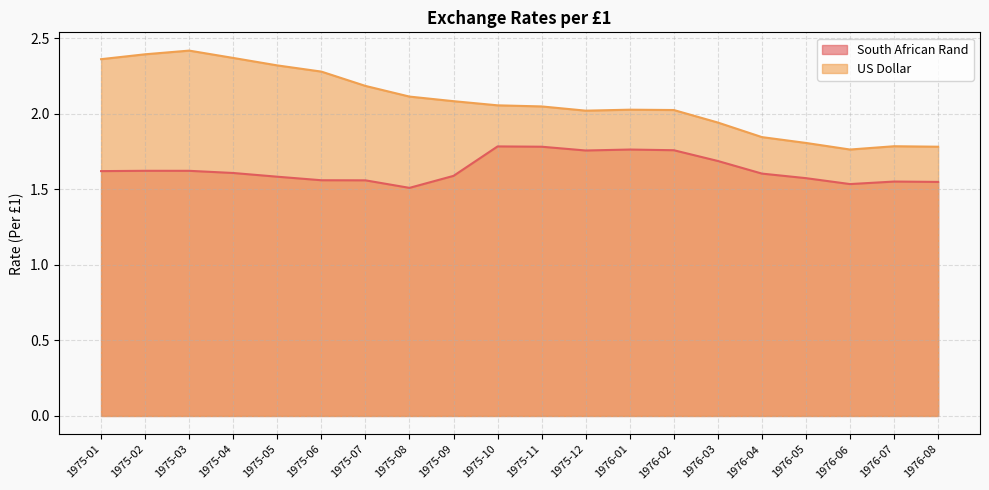

How many lines are shown in the chart?

2